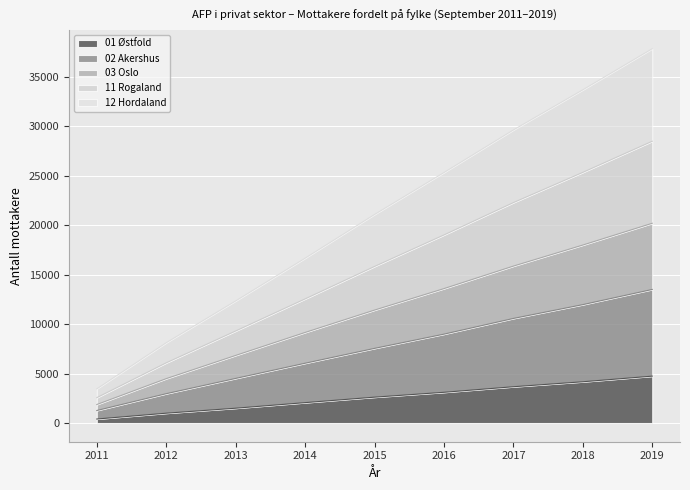

The value of 03 Oslo at 2016 is 23146. True or false?

False